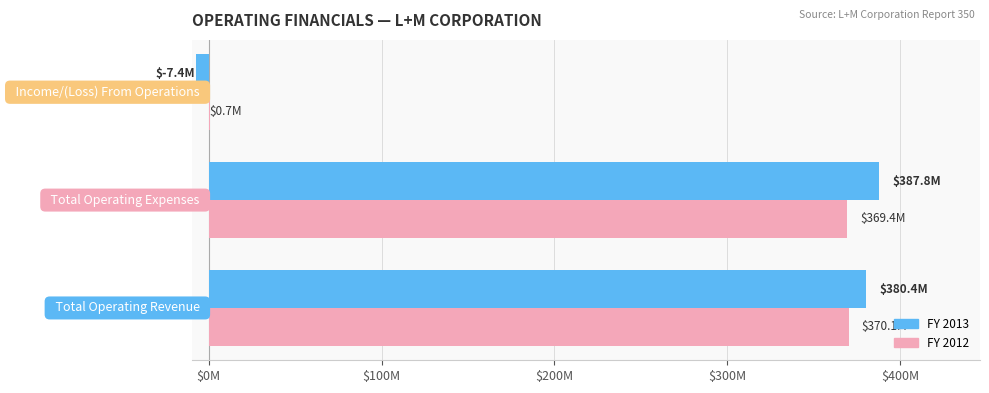

What are all the series names shown in the legend?

FY 2013, FY 2012